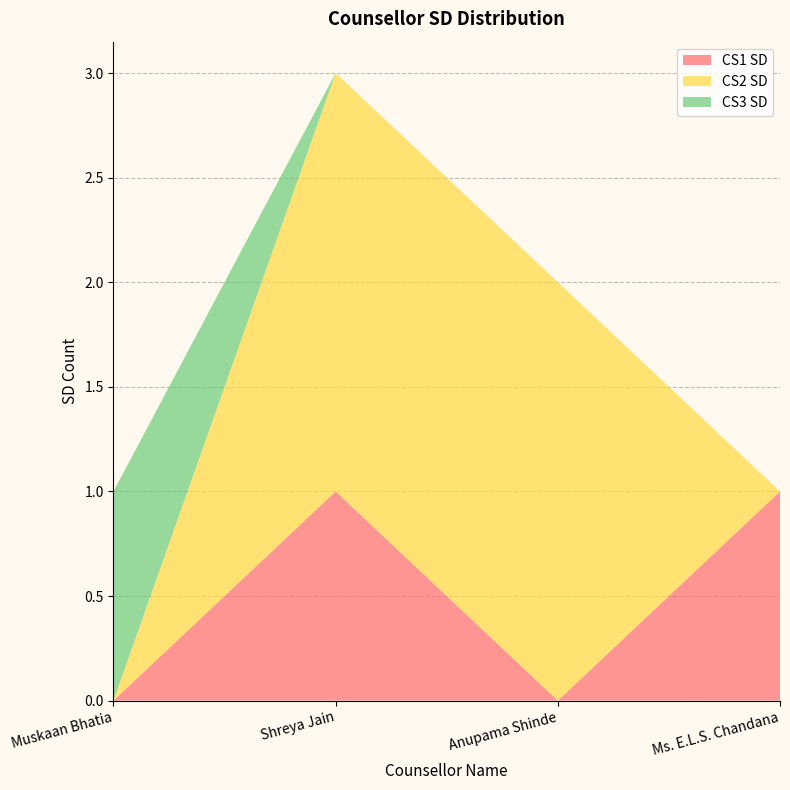

Reading left to right, what are all the values shown in this chart?

CS1 SD: 0	1	0	1
CS2 SD: 0	2	2	0
CS3 SD: 1	0	0	0